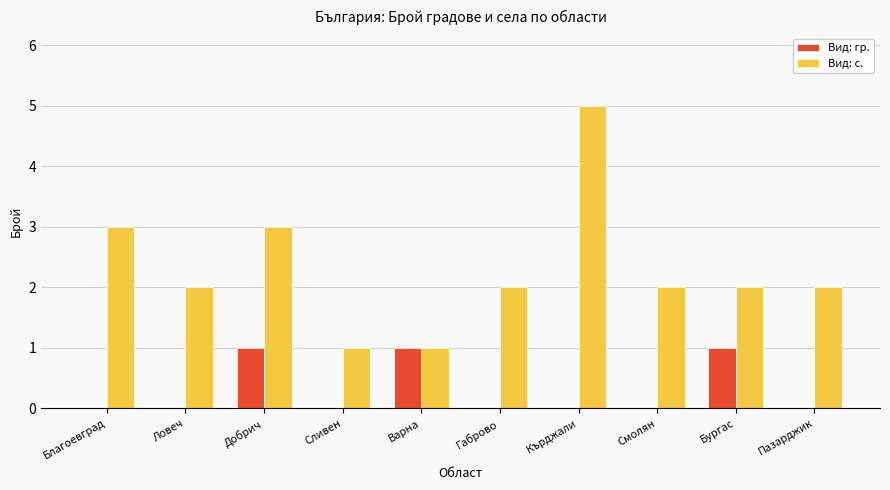

The value of Вид: с. at Добрич is 3. True or false?

True